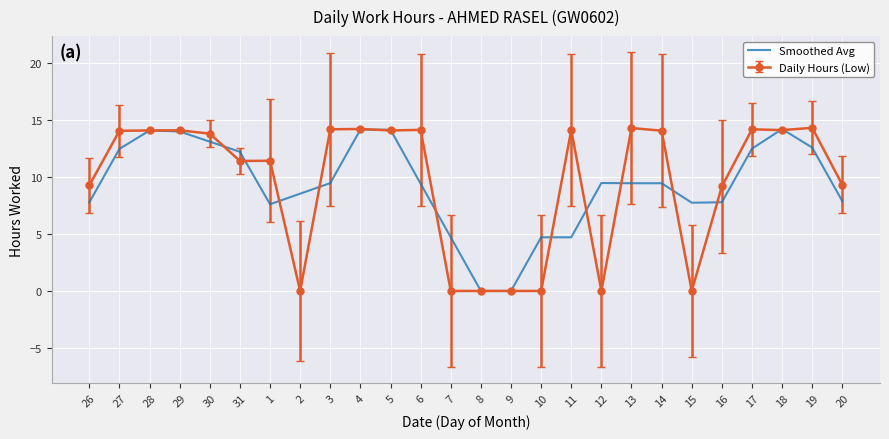

Which series has the widest spread of values?

Daily Hours (Low)